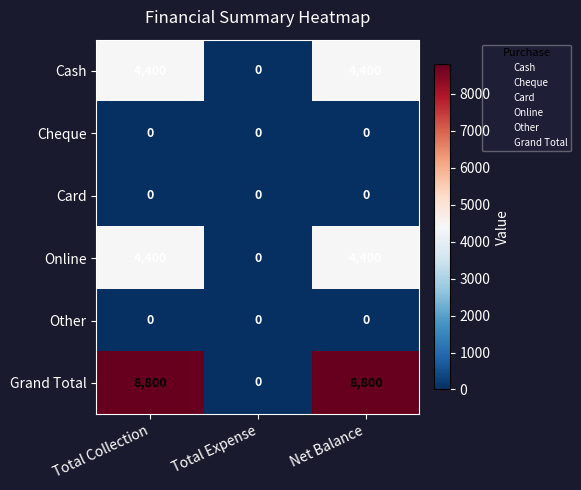

Which series has the largest range (max minus min)?

Grand Total